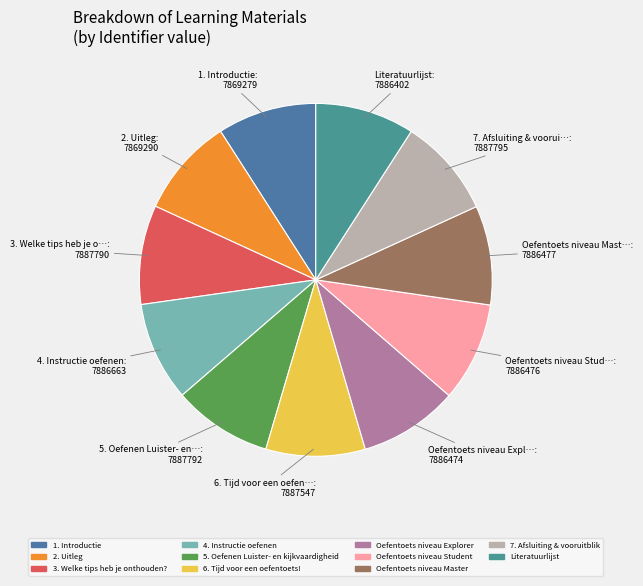

Rank the categories by value from lowest to highest.

1. Introductie, 2. Uitleg, Literatuurlijst, Oefentoets niveau Explorer, Oefentoets niveau Student, Oefentoets niveau Master, 4. Instructie oefenen, 6. Tijd voor een oefentoets!, 3. Welke tips heb je onthouden?, 5. Oefenen Luister- en kijkvaardigheid, 7. Afsluiting & vooruitblik